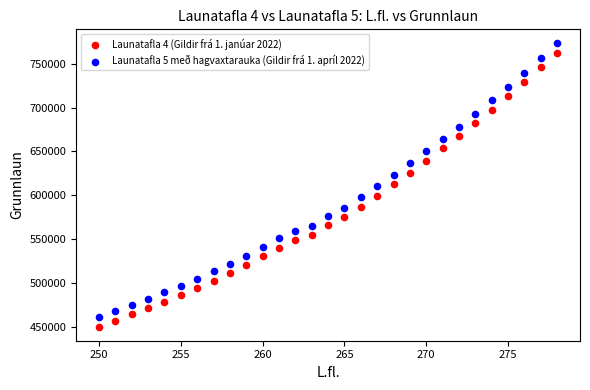

Which series reaches the minimum Y coordinate?

Launatafla 4 (Gildir frá 1. janúar 2022)